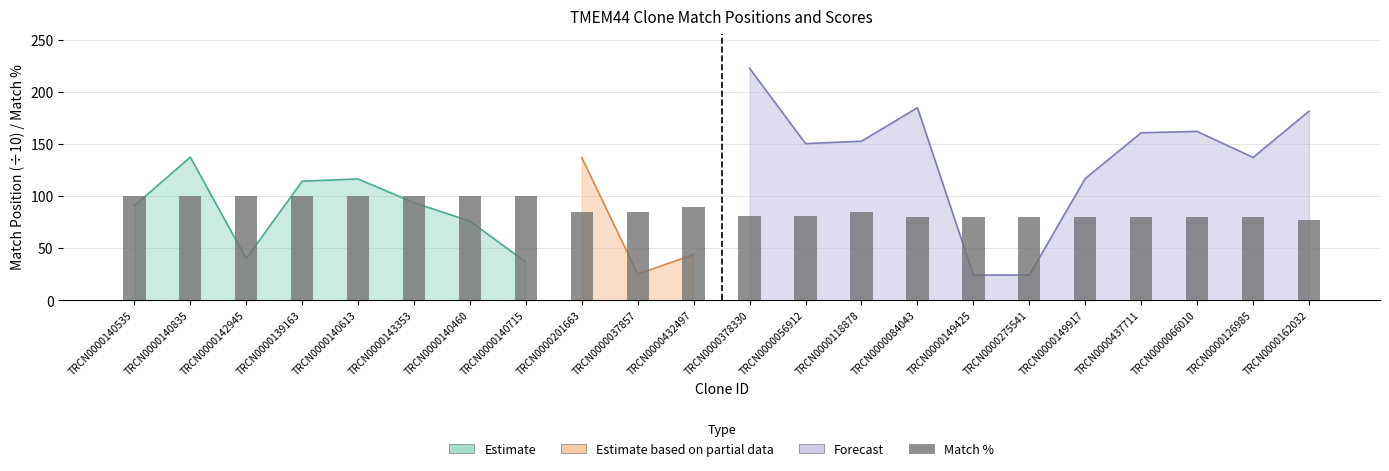

What is the value of the 21st bar from the left?

80